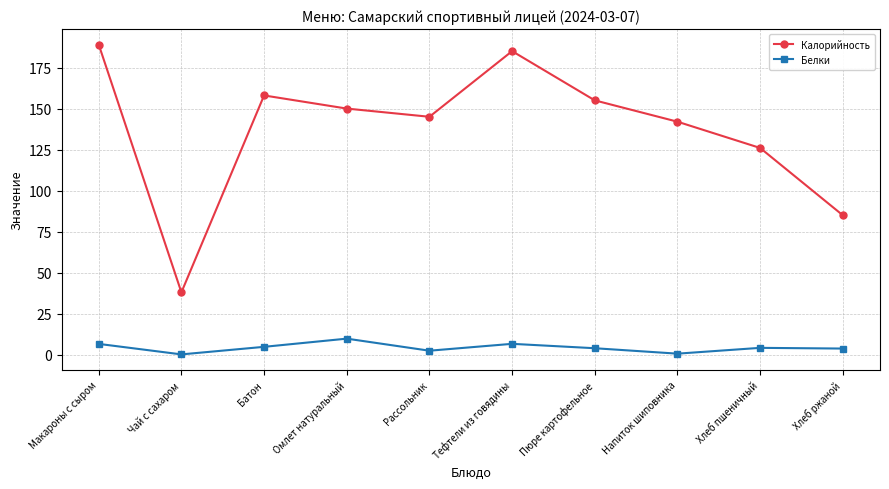

The Калорийность series shows 185.0 at Тефтели из говядины. True or false?

True